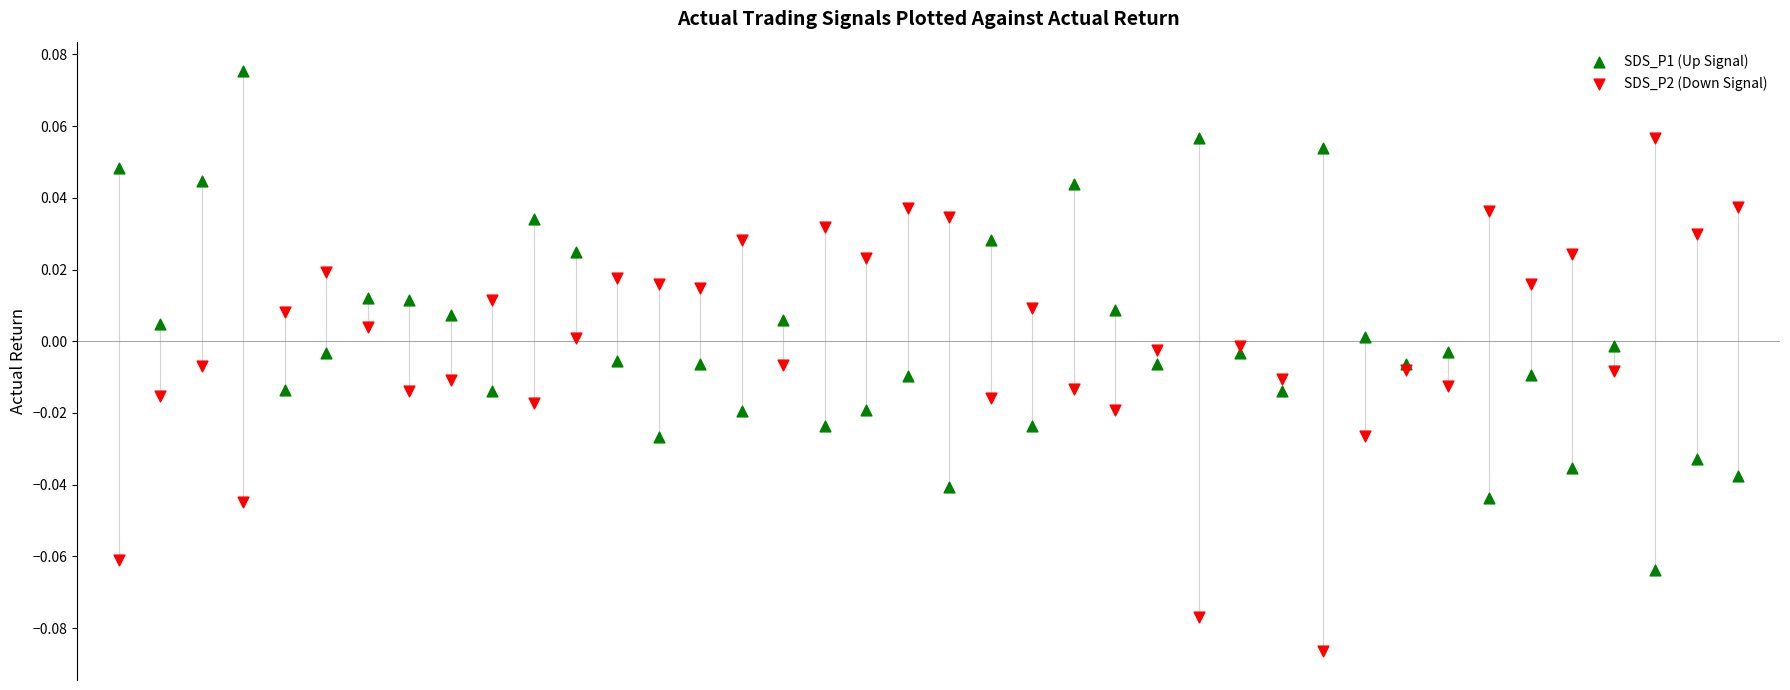

Which series reaches the maximum Y coordinate?

SDS_P1 (Up Signal)